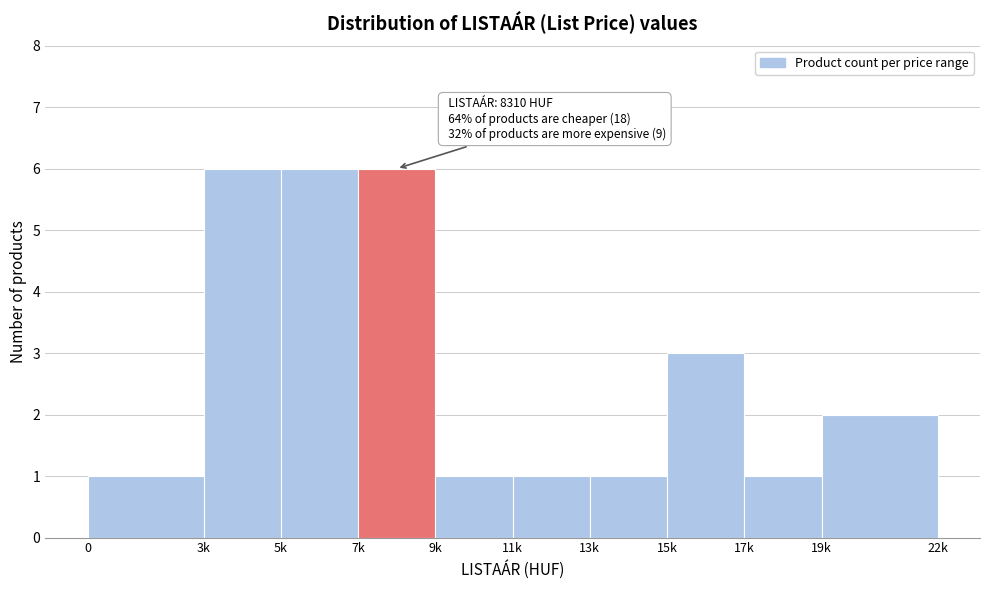

Reading left to right, transcribe all the data shown in this chart.

0=1	3k=6	5k=6	7k=6	9k=1	11k=1	13k=1	15k=3	17k=1	19k=2